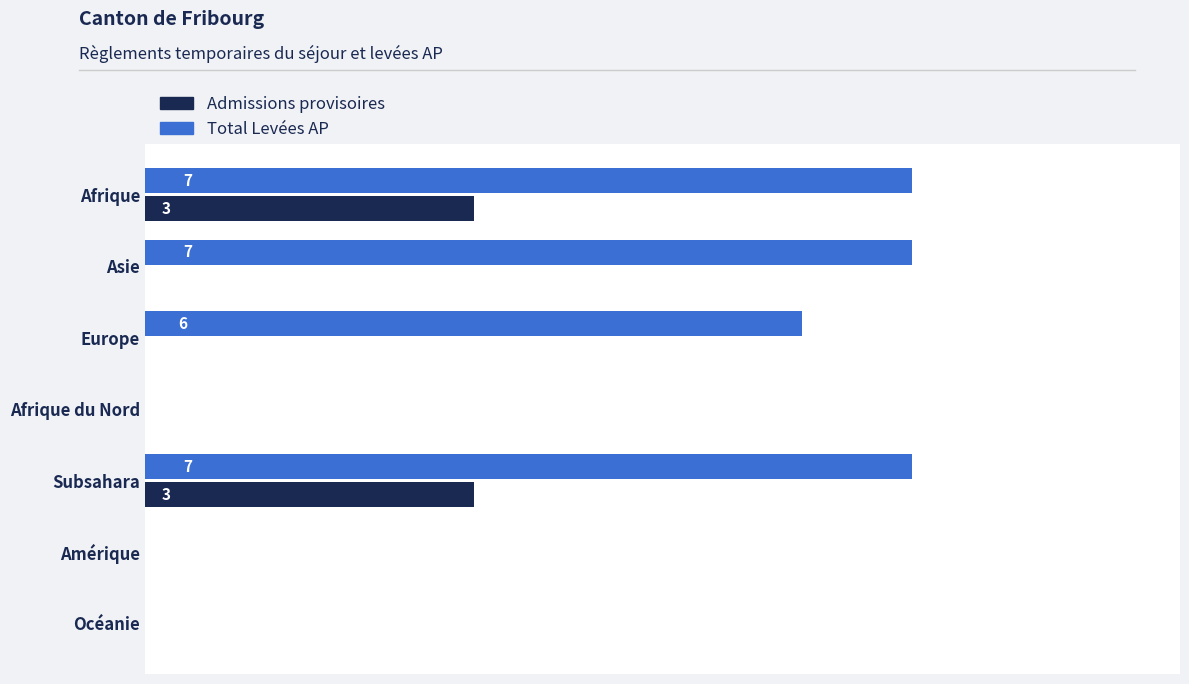

What are all the series names shown in the legend?

Admissions provisoires, Total Levées AP